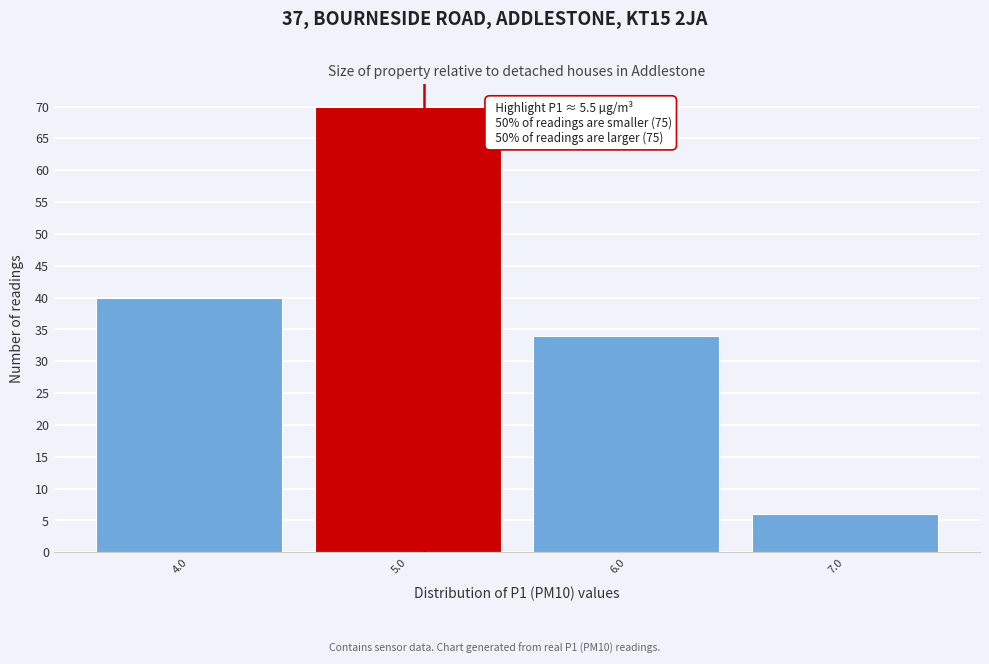

Reading right to left, transcribe all the data shown in this chart.

6	34	70	40